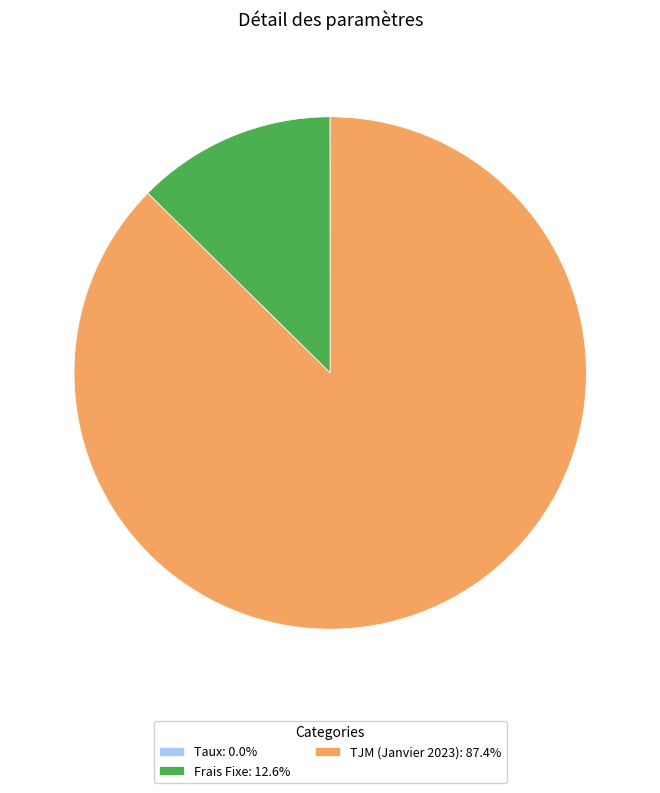

Is there any slice that represents more than half of the pie?

Yes